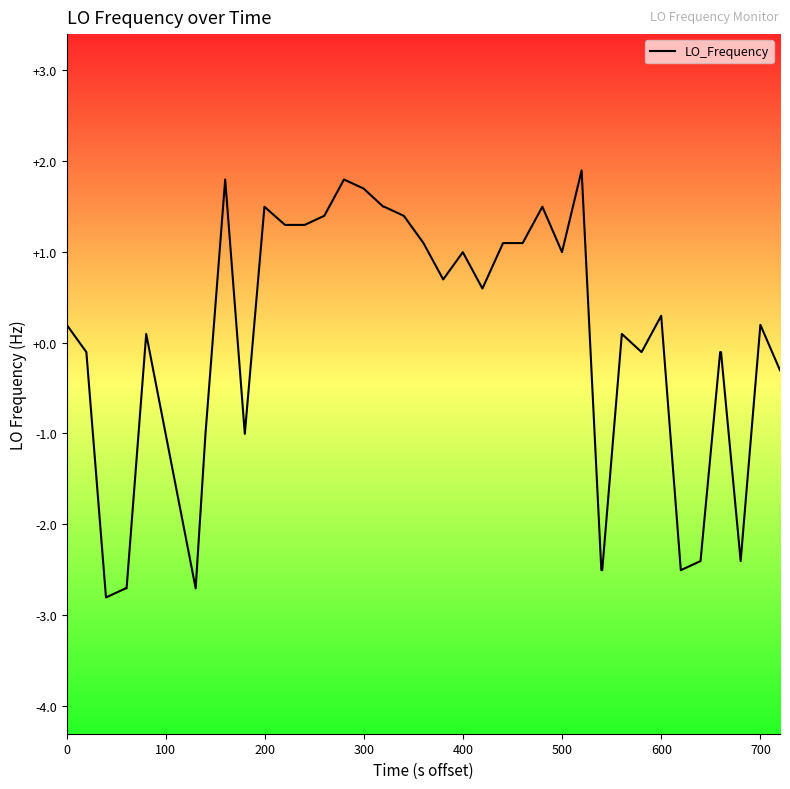

What is the difference between the maximum and minimum values?

4.7